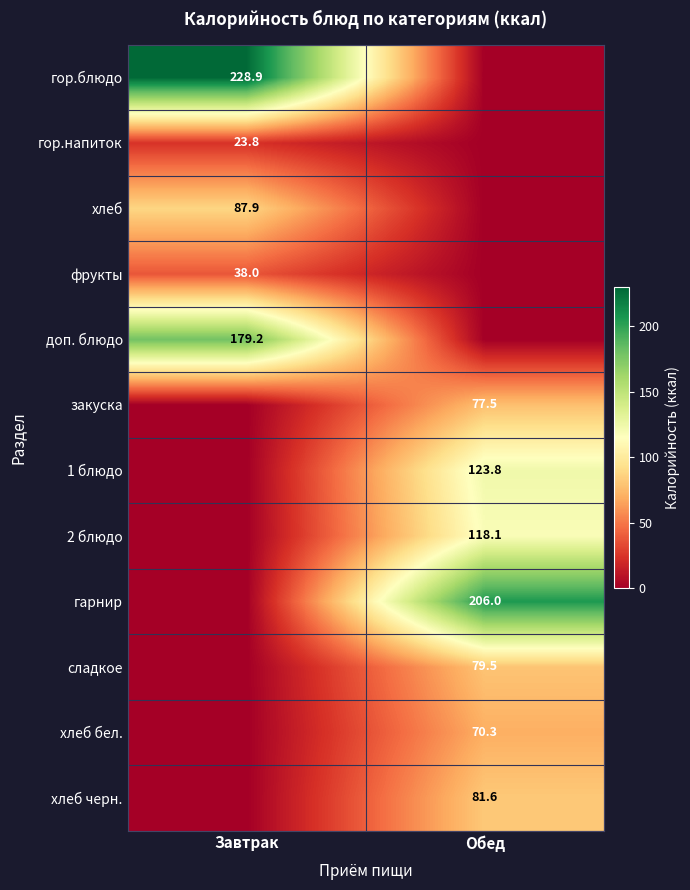

The хлеб бел. series shows 70.3 at Обед. True or false?

True